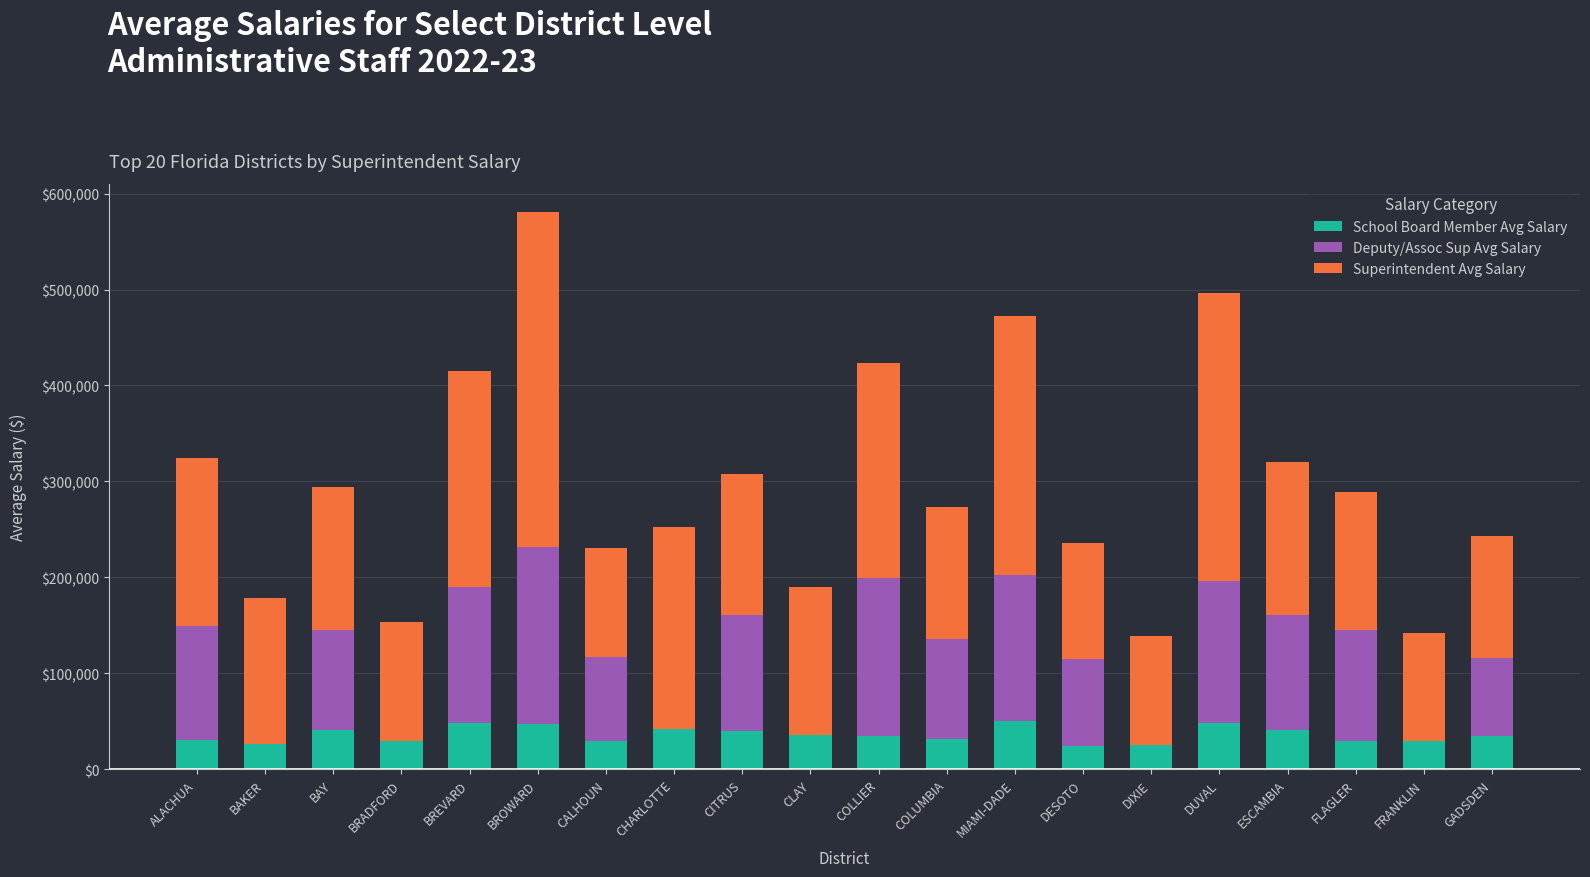

Is it true that School Board Member Avg Salary equals 73275.9 at BAY?

False